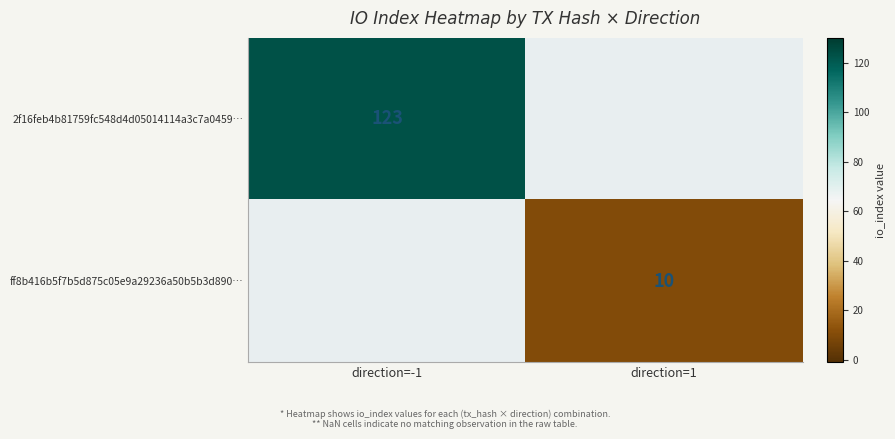

Which category has the highest value across all series?

direction=-1